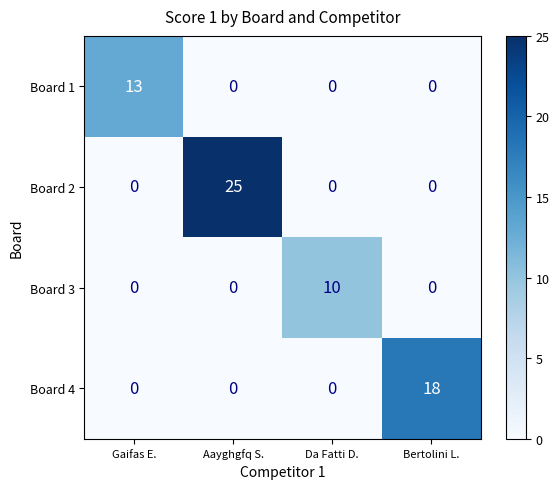

At which category does the chart reach its peak across all series?

Aayghgfq S.